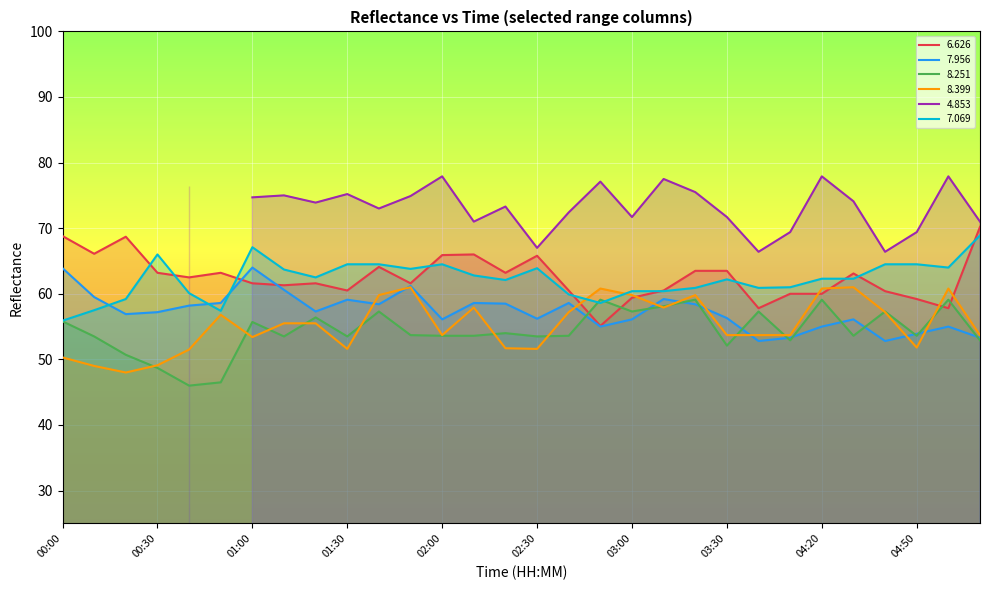

The   7.069 series shows 105.6 at 00:20. True or false?

False